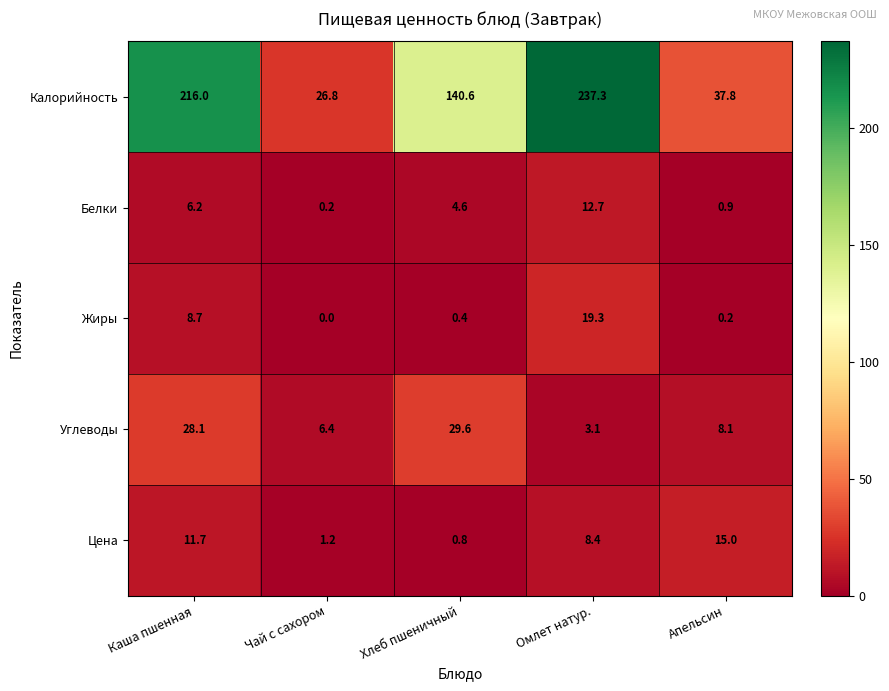

Rank the series at Апельсин from highest to lowest value.

Калорийность, Цена, Углеводы, Белки, Жиры